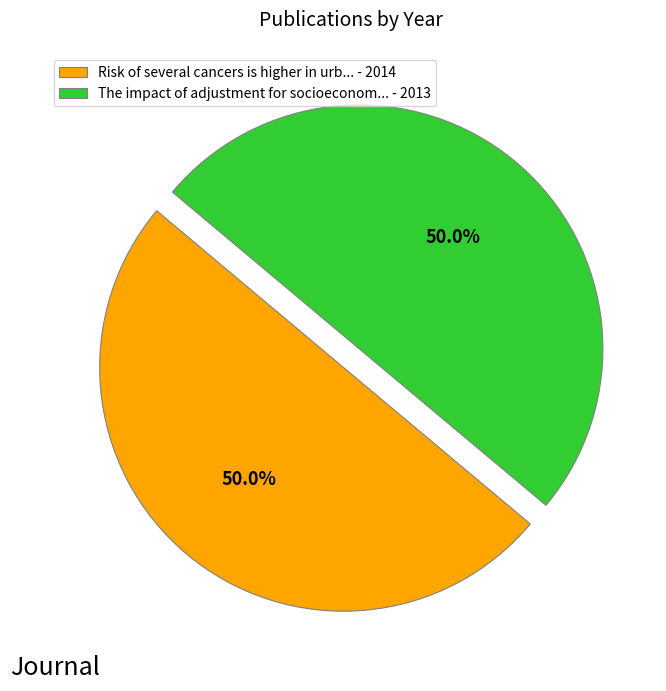

What portion of the pie excludes Risk of several cancers is higher in urb... - 2014?

50.0%